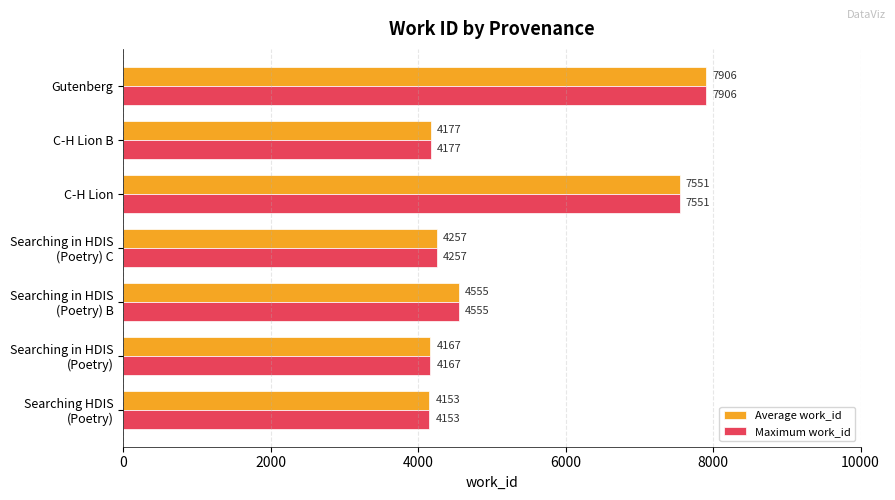

What is the minimum value for Maximum work_id?

4153